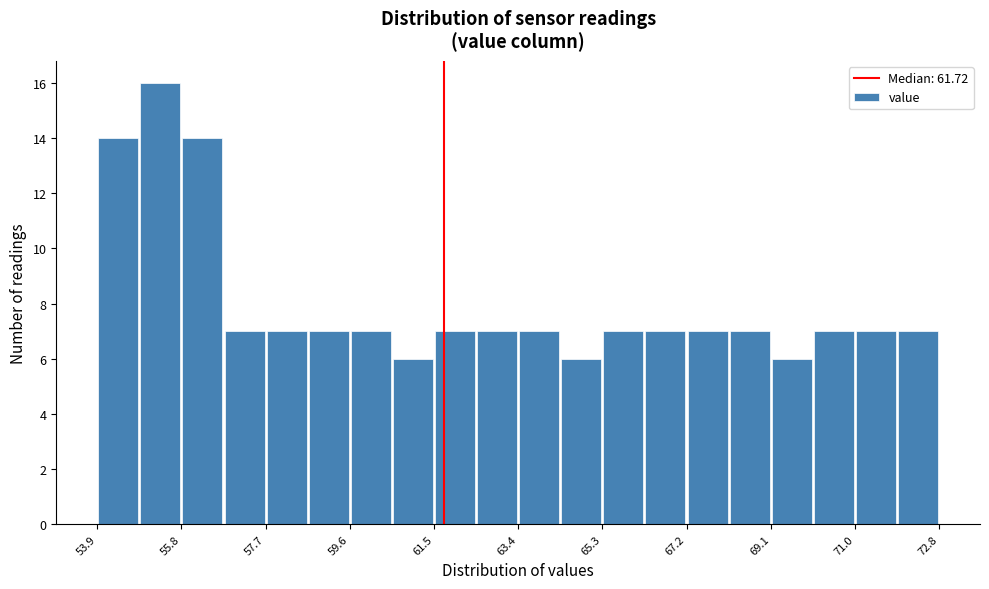

How tall is the bar that spans 68.2 to 69.0 on the x-axis? Neither the bar edges nor the heights are printed on the chart, so give them approximately, as read against the axes.

7